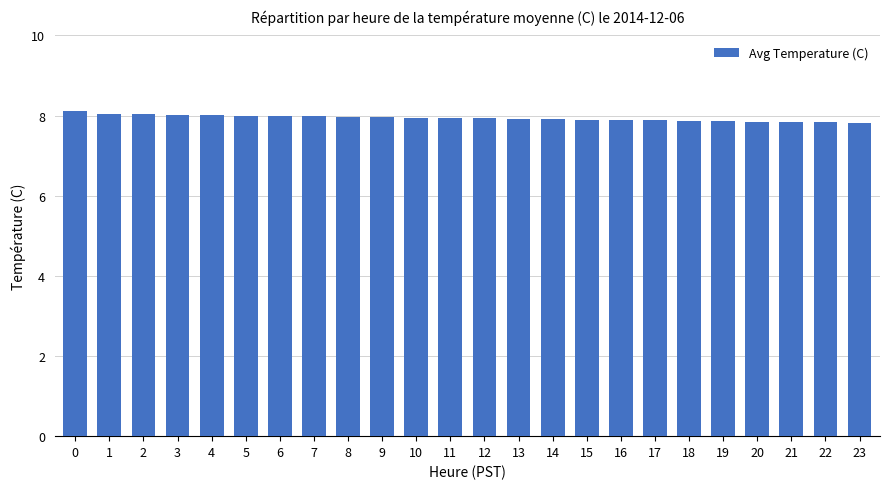

The value at 23 is 7.8. True or false?

True